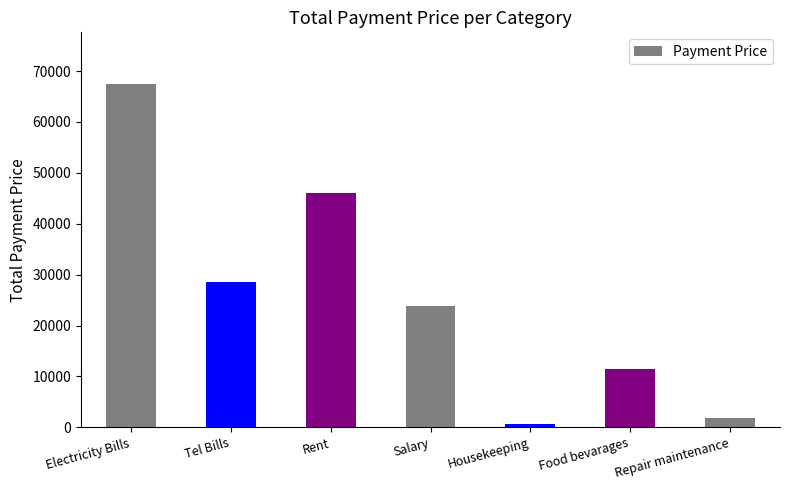

What is the label of the 3rd bar from the left?

Rent